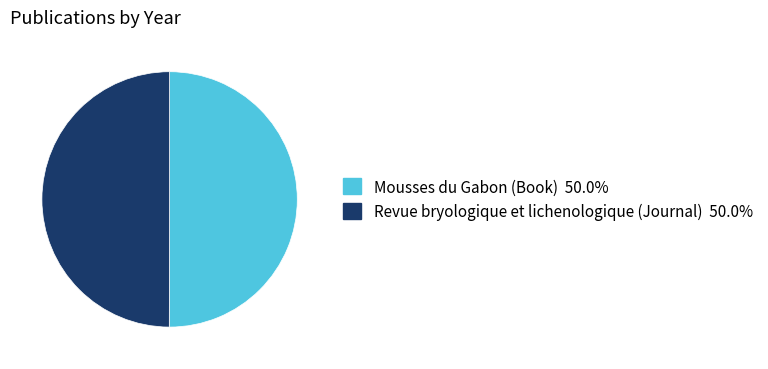

What is the ratio of the value at Revue bryologique et lichenologique (Journal) to the value at Mousses du Gabon (Book)?

1.0